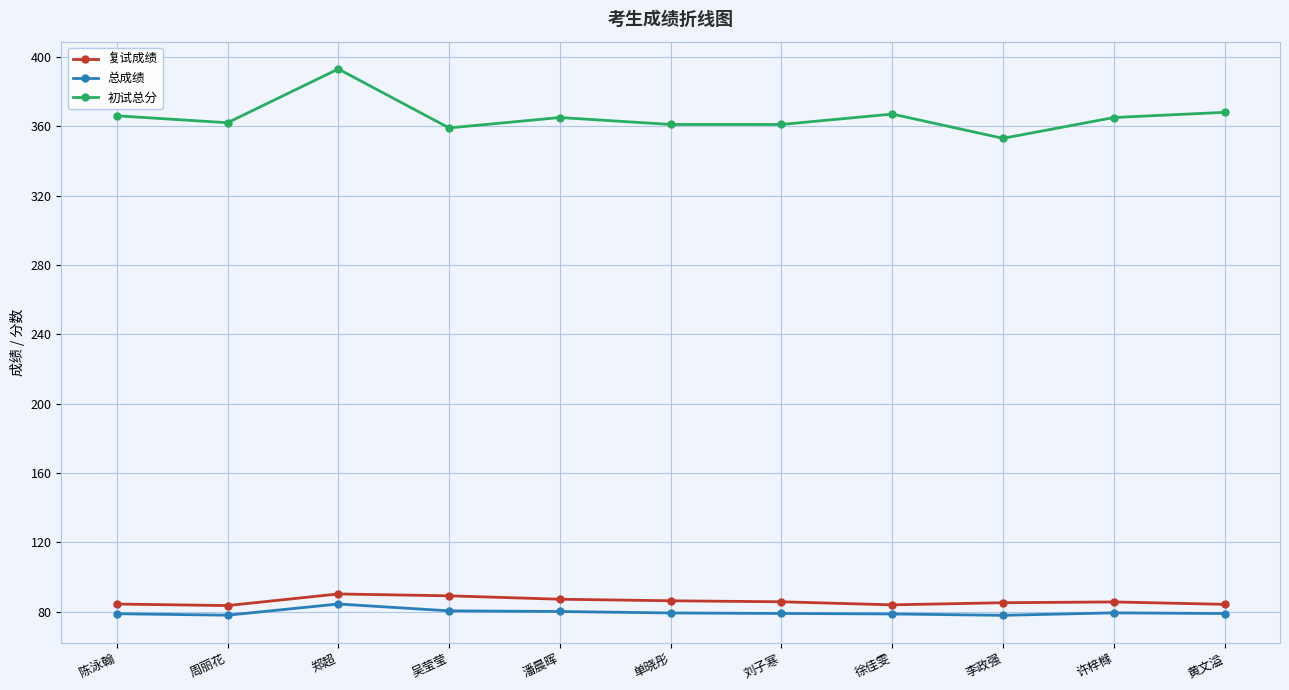

True or false: 初试总分 has more than 1 points higher than both neighbors.

True